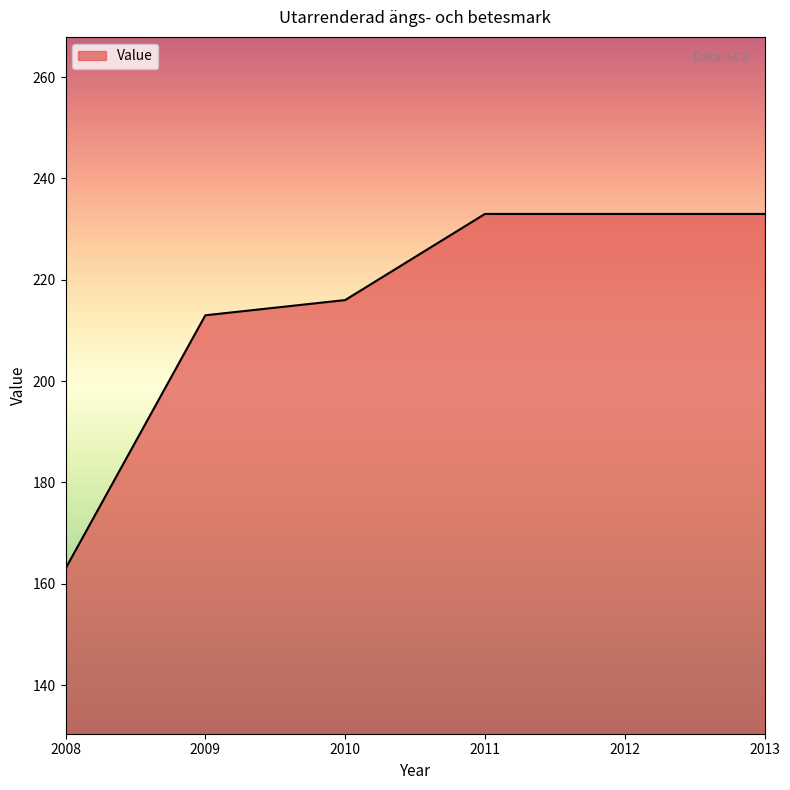

What is the difference between the maximum and minimum values?

70